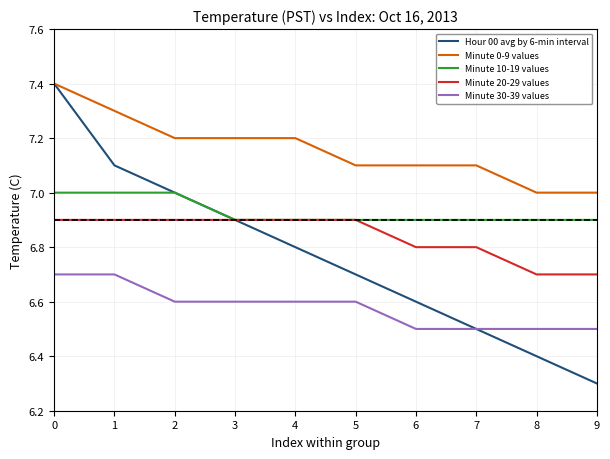

True or false: Minute 0-9 values and Minute 20-29 values cross at least once.

False